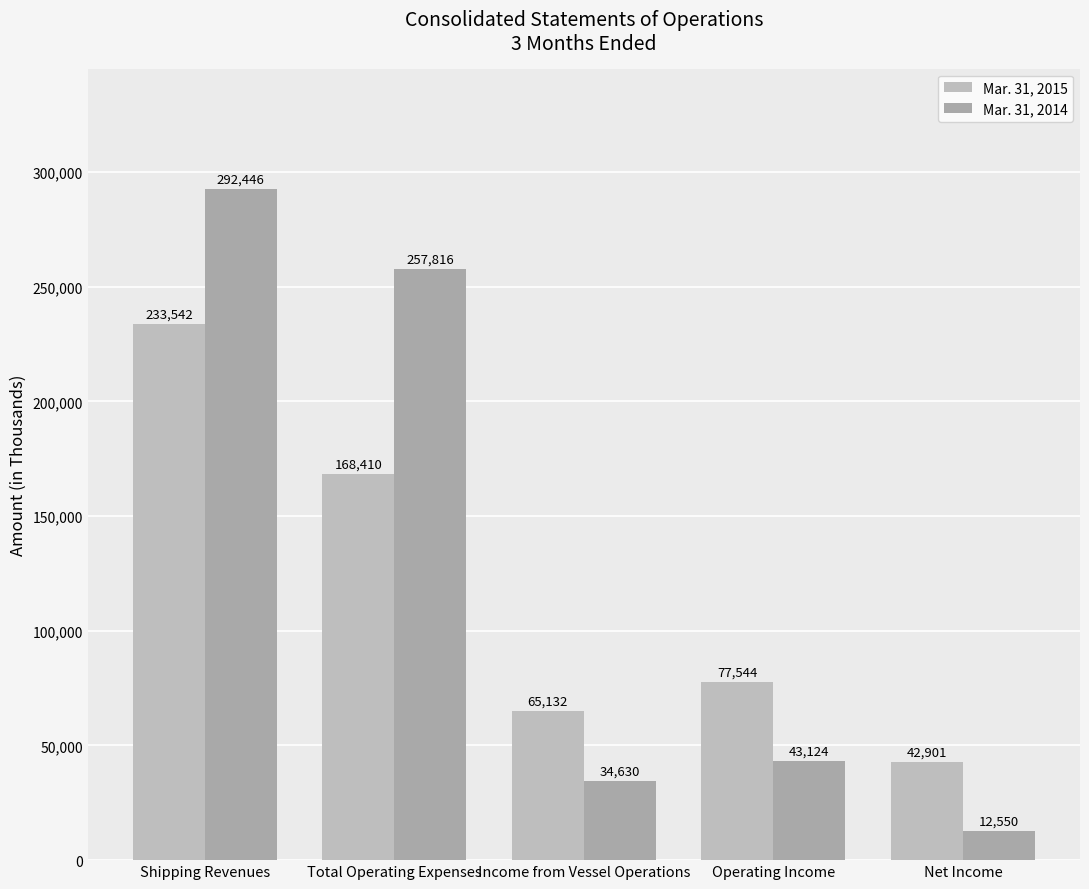

Reading left to right, list all the values displayed in this chart.

Mar. 31, 2015: Shipping Revenues=233542	Total Operating Expenses=168410	Income from Vessel Operations=65132	Operating Income=77544	Net Income=42901
Mar. 31, 2014: Shipping Revenues=292446	Total Operating Expenses=257816	Income from Vessel Operations=34630	Operating Income=43124	Net Income=12550